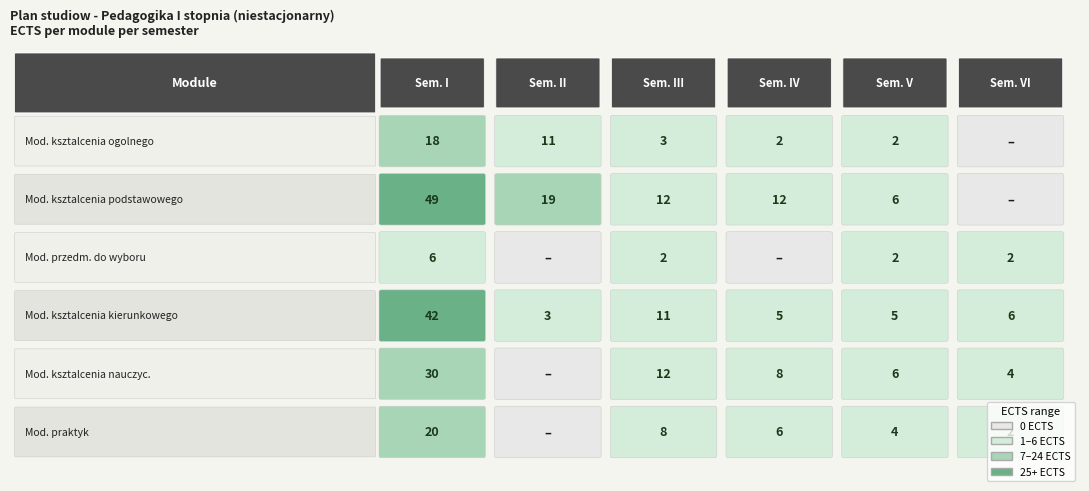

What is the difference between the highest and lowest values at 3?

12